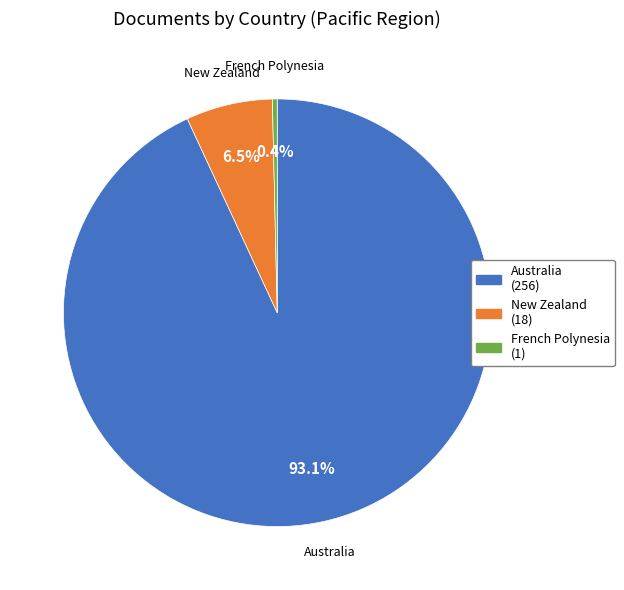

Between French Polynesia and Australia, which is larger?

Australia